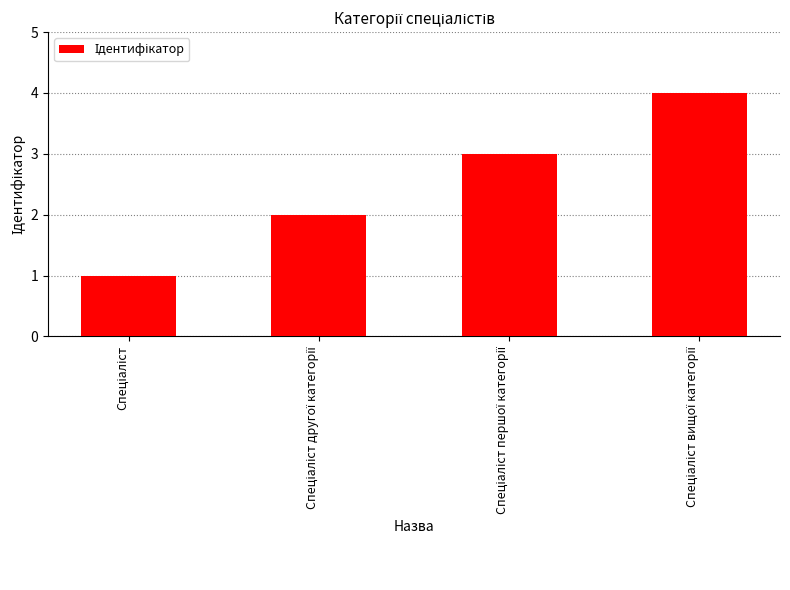

What is the greatest value displayed?

4